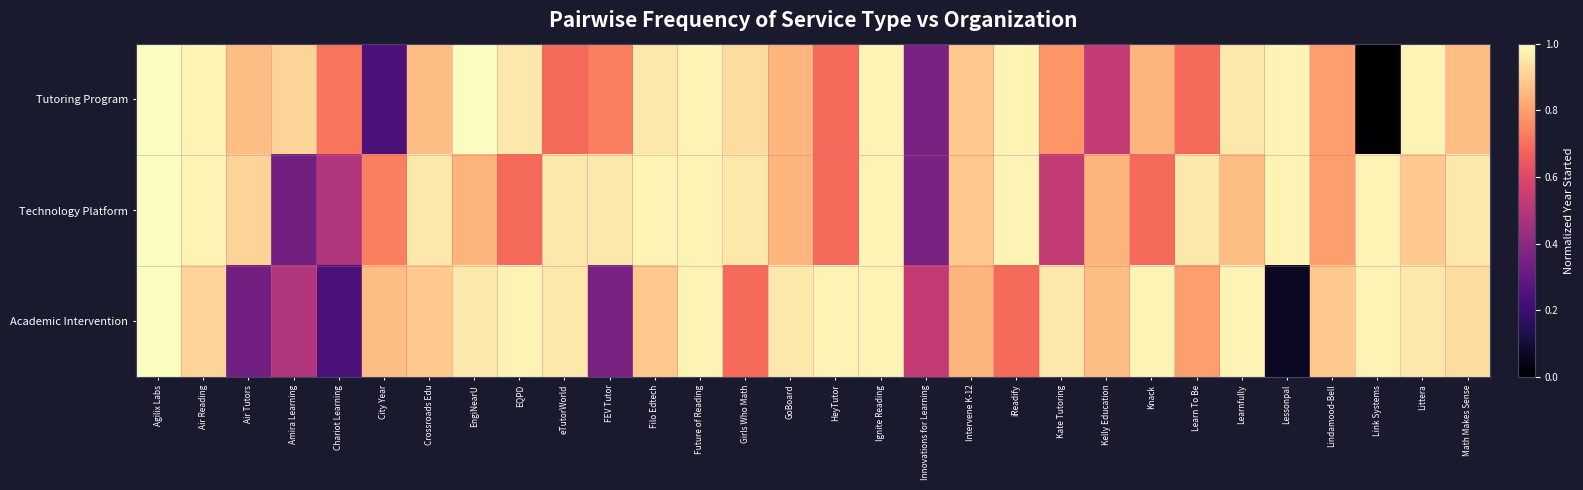

Which series has the largest range (max minus min)?

Tutoring Program